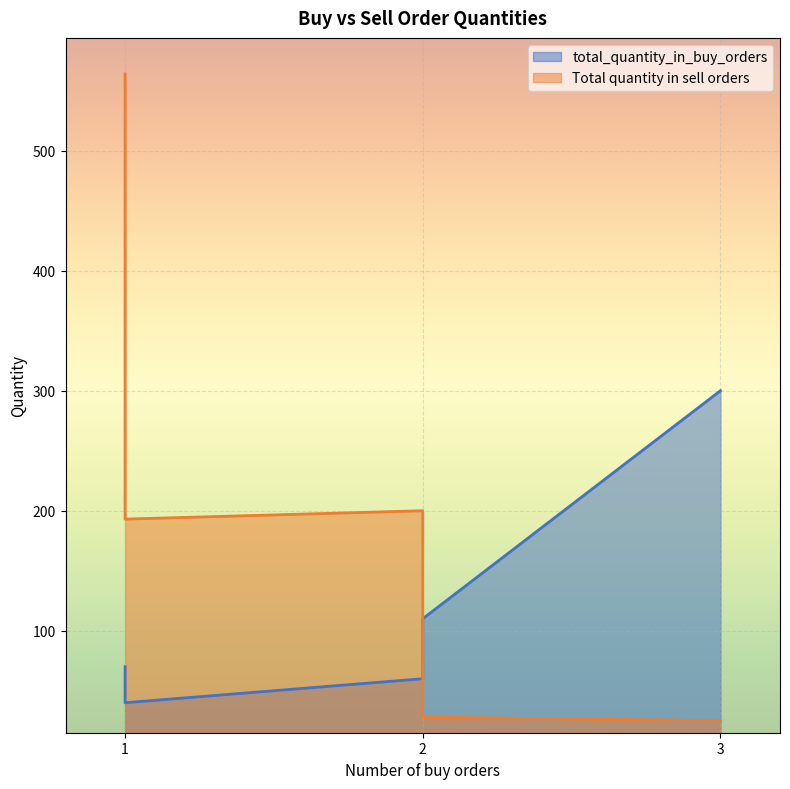

The value of Total quantity in sell orders at 2 is 44. True or false?

False